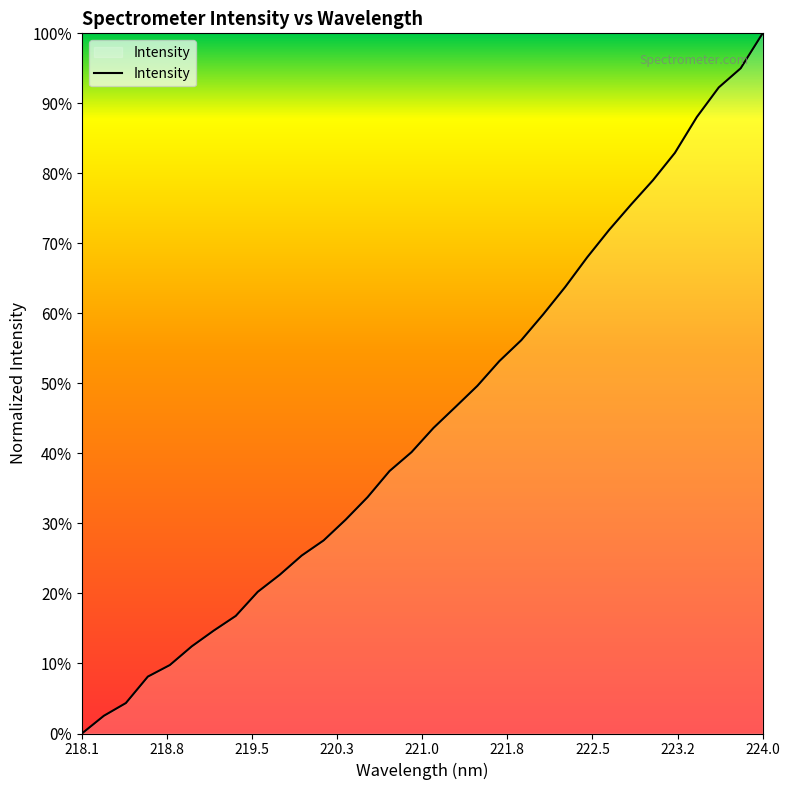

What is the difference between the maximum and minimum values?

100.0